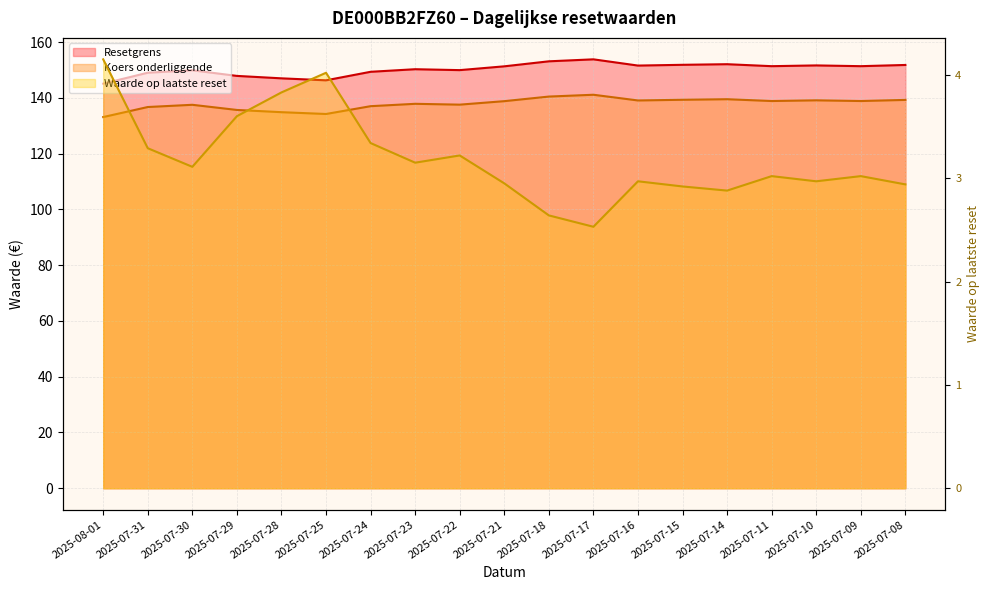

Is the value of Resetgrens at 2025-07-21 greater than the value of Koers onderliggende at 2025-07-16?

Yes